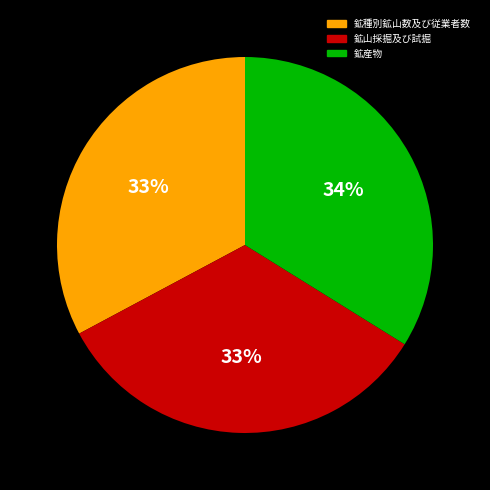

Which slice is the largest?

鉱産物